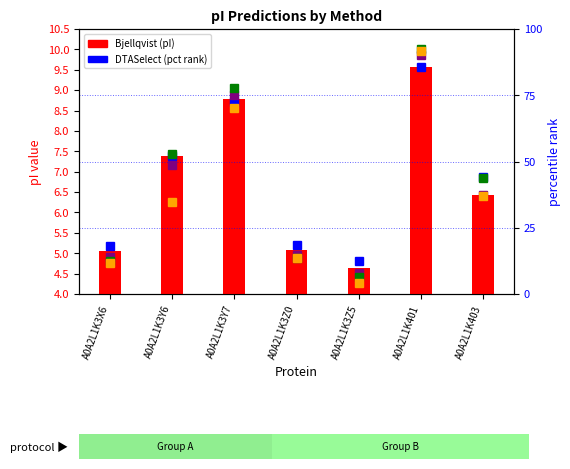

List the series in order of their peak value, highest first.

EMBOSS, Grimsley, Dawson, DTASelect, Bjellqvist (pI)